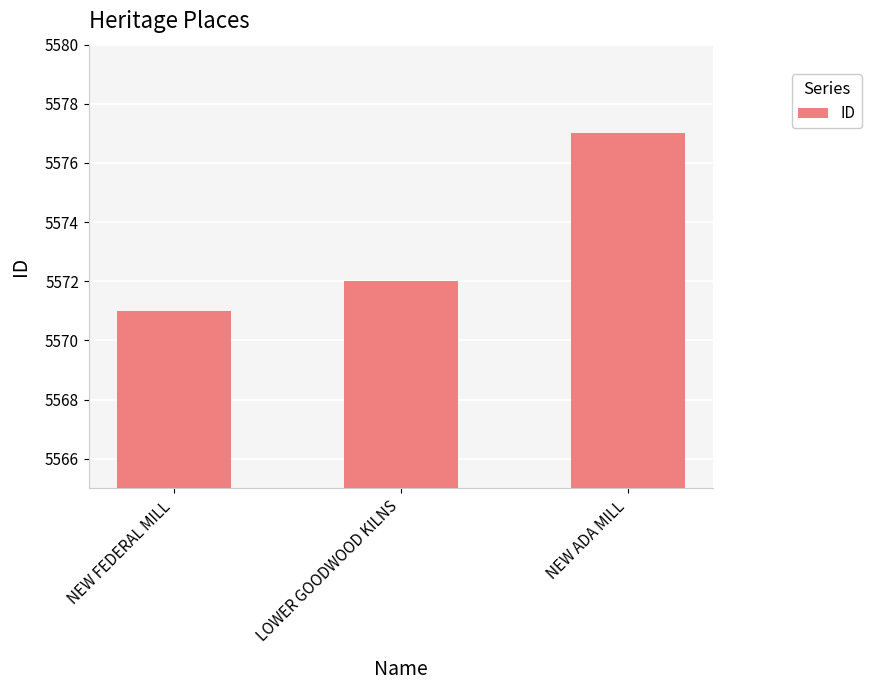

True or false: the data shows 2396 at LOWER GOODWOOD KILNS.

False